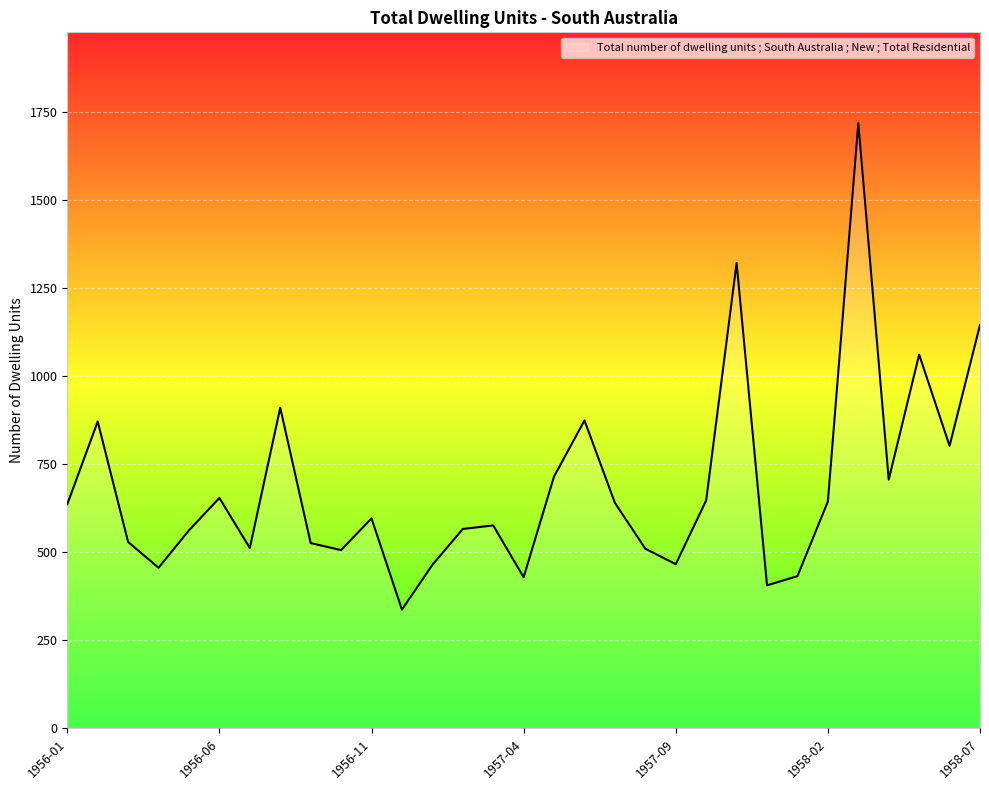

What is the minimum value shown in the chart?

337